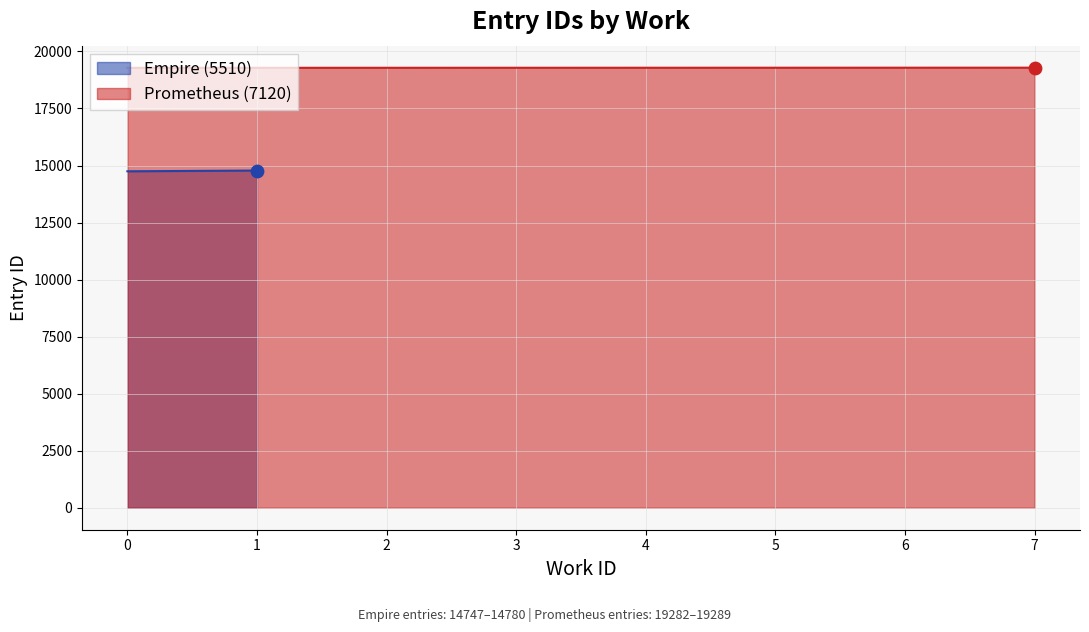

What is the maximum value for Prometheus (7120)?

19289